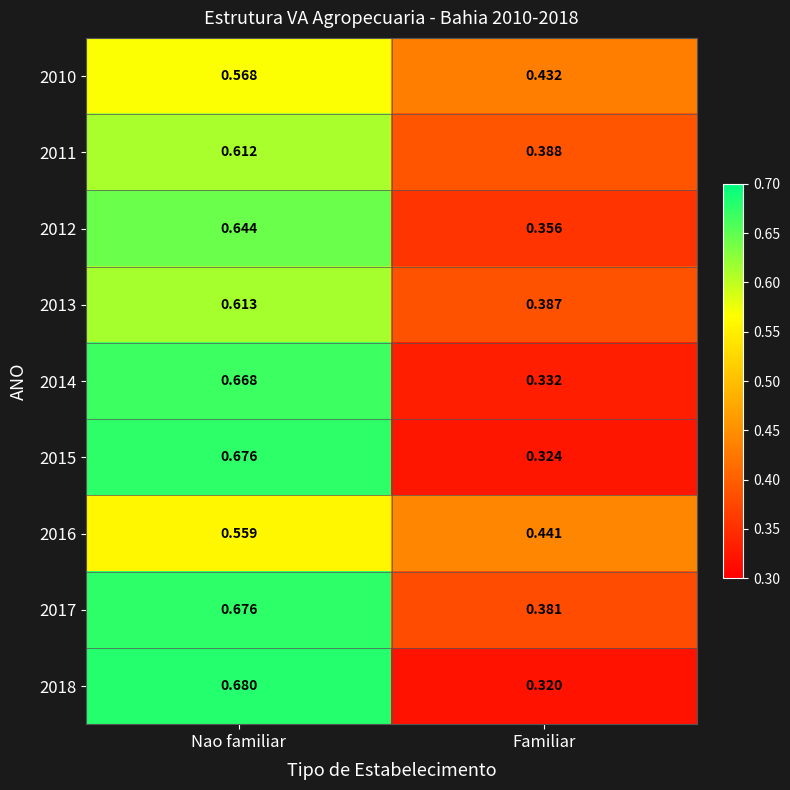

Is the value of 2014 at Familiar greater than the value of 2017 at Nao familiar?

No